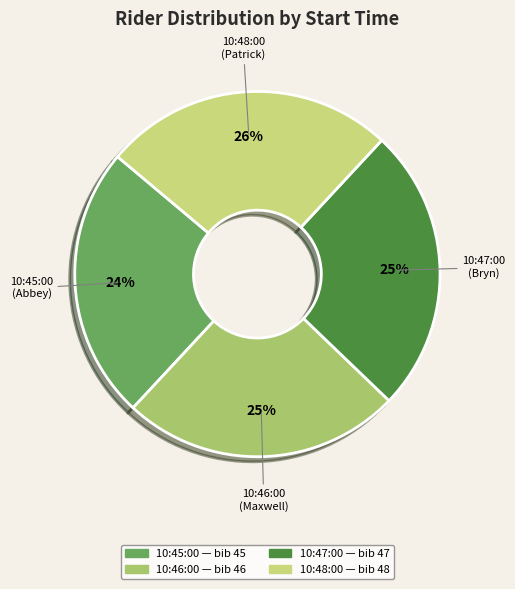

The 10:47:00 slice represents 35% of the pie. True or false?

False